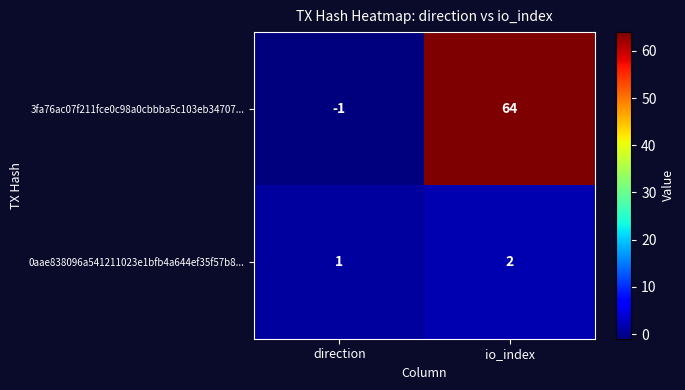

What value does the 3fa76ac07f211fce0c98a0cbbba5c103eb34707... series have at io_index, to the nearest 5?

65